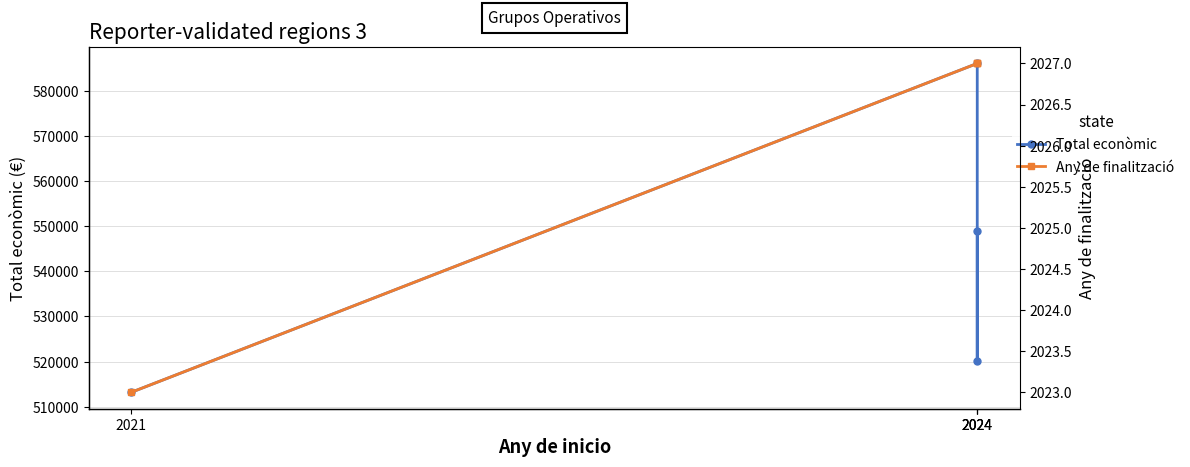

Reading right to left, list all the values displayed in this chart.

Total econòmic: 2021=513192	2024=586120	2024=520062	2024=548889
Any de finalització: 2021=2023	2024=2027	2024=2027	2024=2027